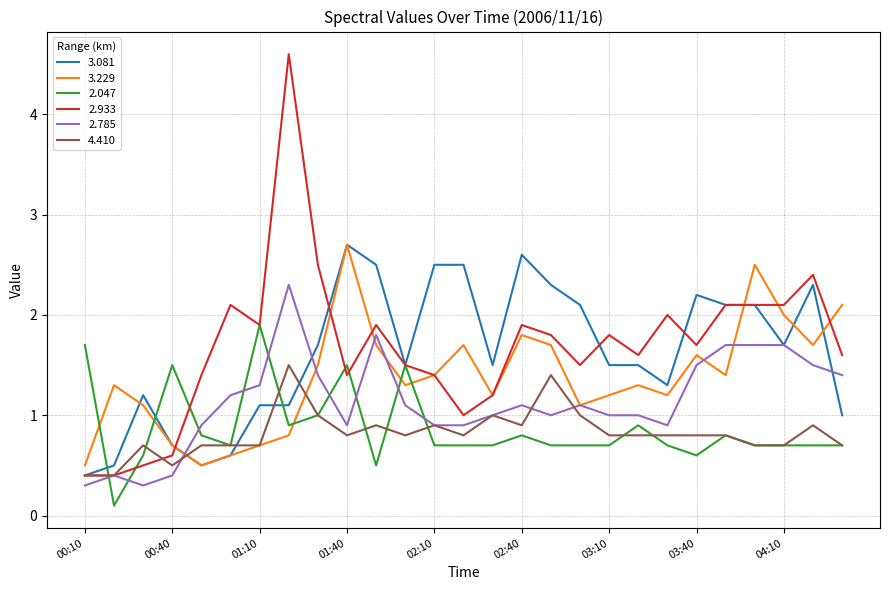

True or false: 4.410 and 2.047 intersect in this chart.

True